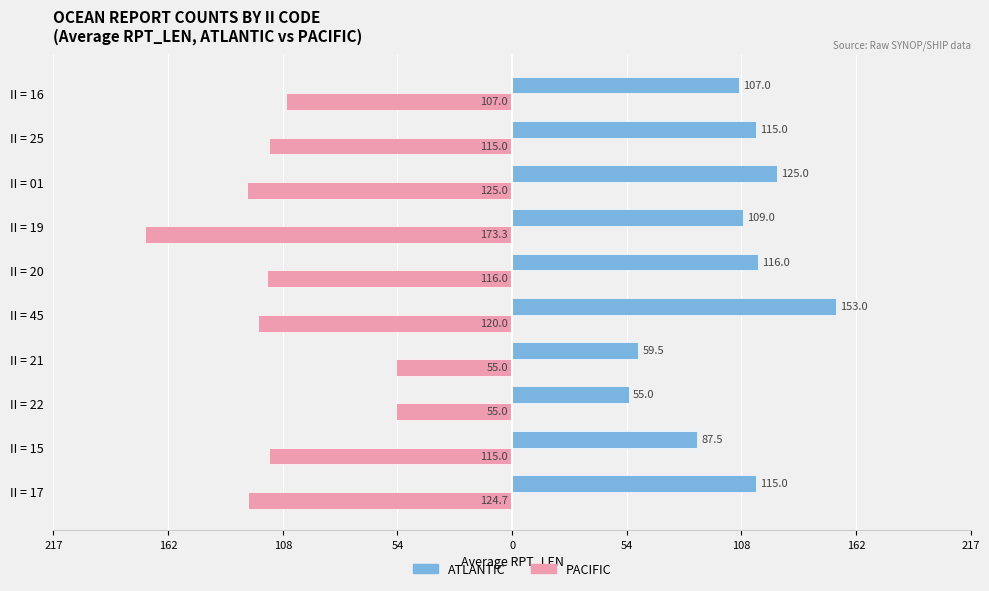

What are all the series names shown in the legend?

ATLANTIC, PACIFIC